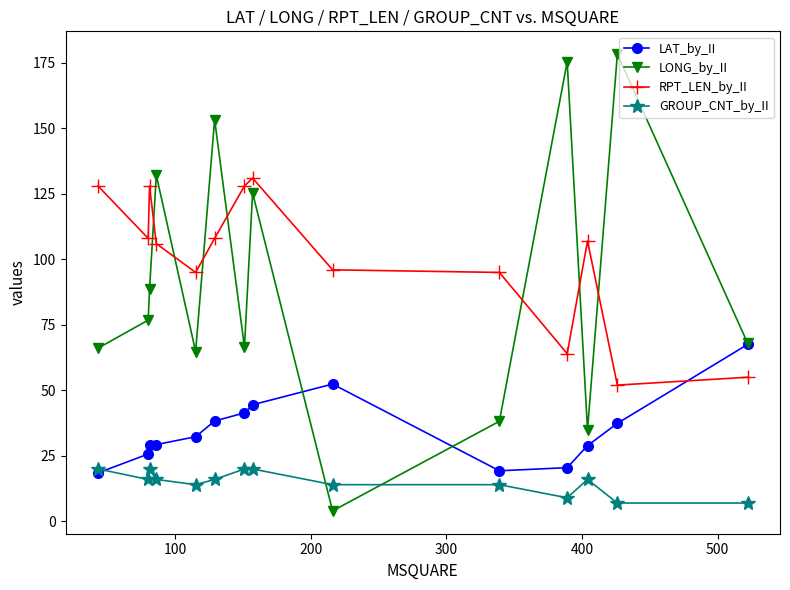

How many interior local peaks does the LONG_by_II series have?

5